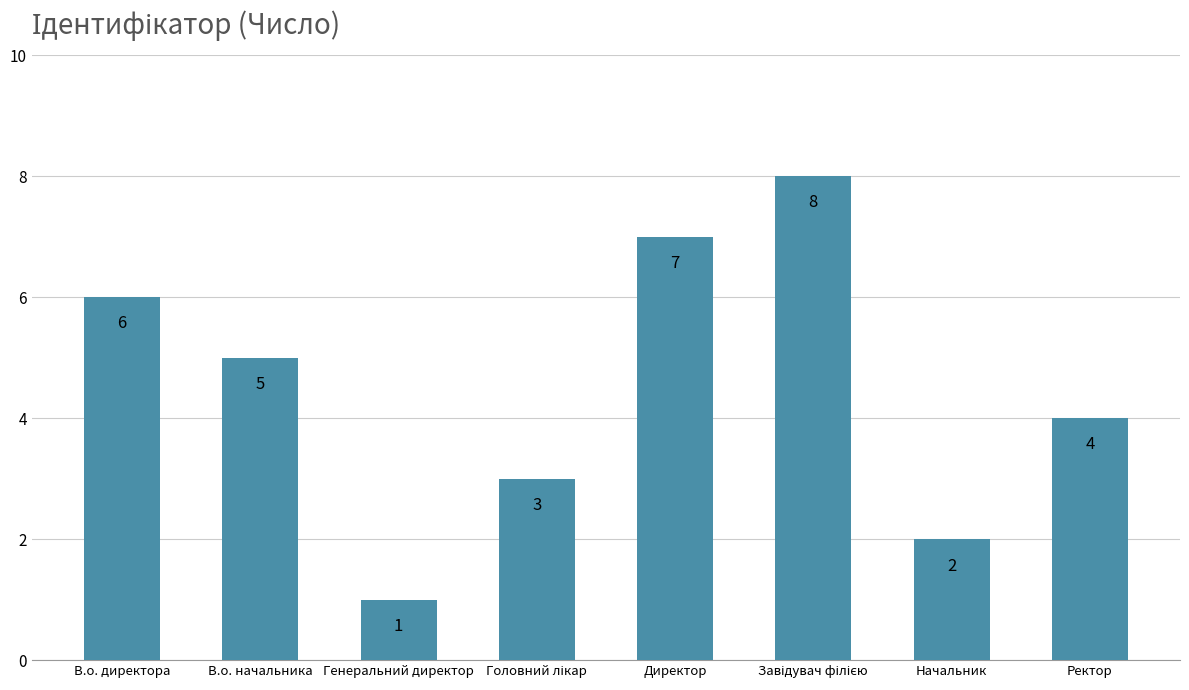

What is the approximate value at Ректор?

4